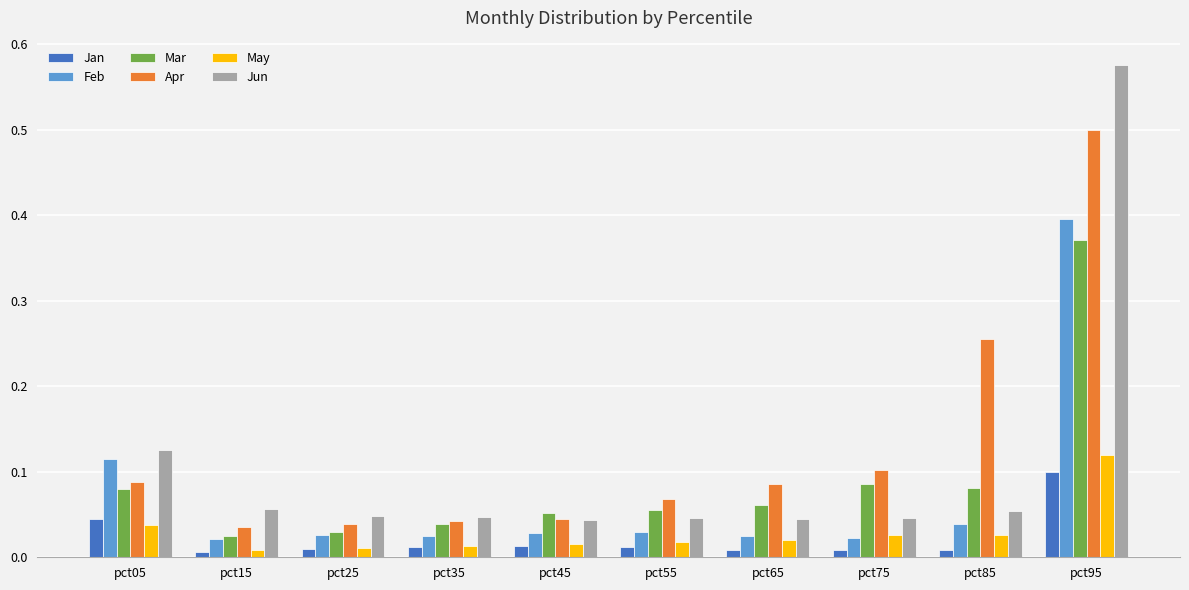

Which series has the largest total across all categories?

Apr